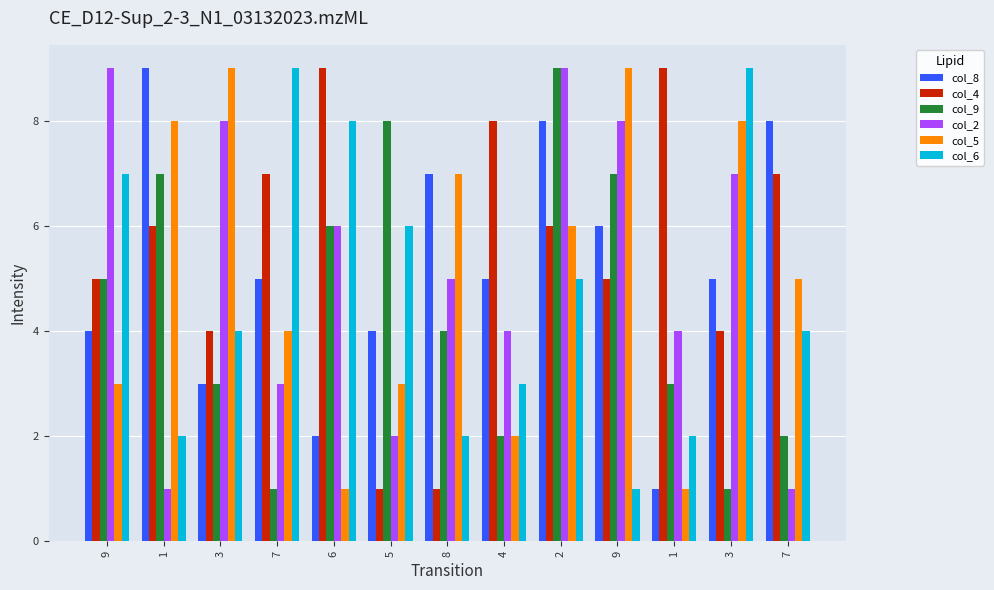

Rank the categories by col_5 value from lowest to highest.

6, 1, 4, 9, 5, 7, 7, 2, 8, 1, 3, 3, 9